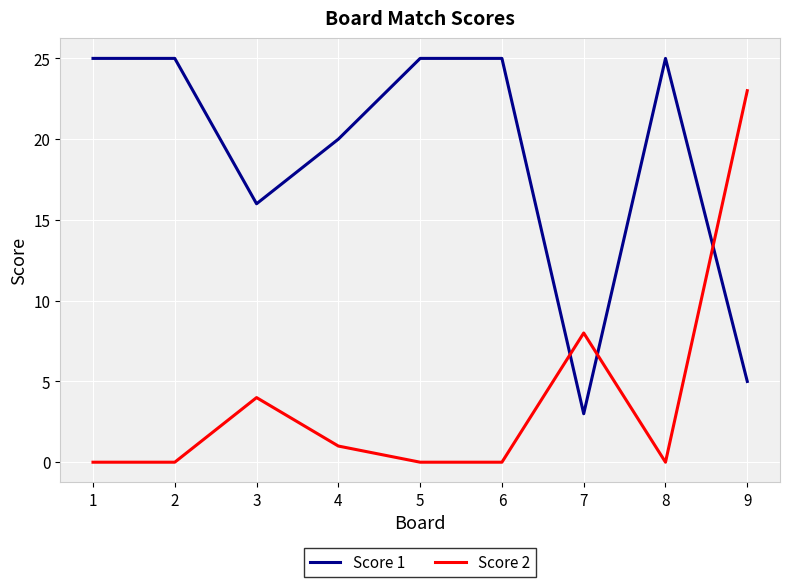

True or false: Score 1 has a value of 3 at 7.

True